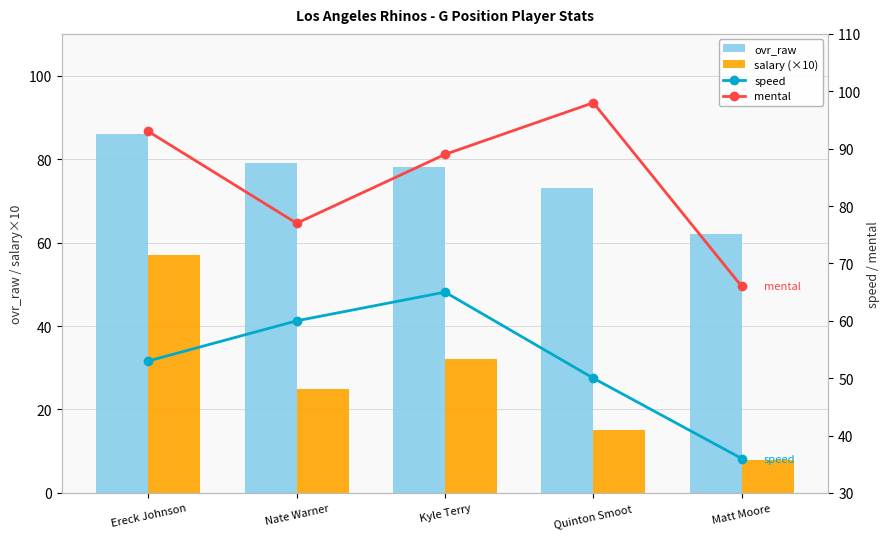

Is it true that salary (×10) equals 25 at Nate Warner?

True